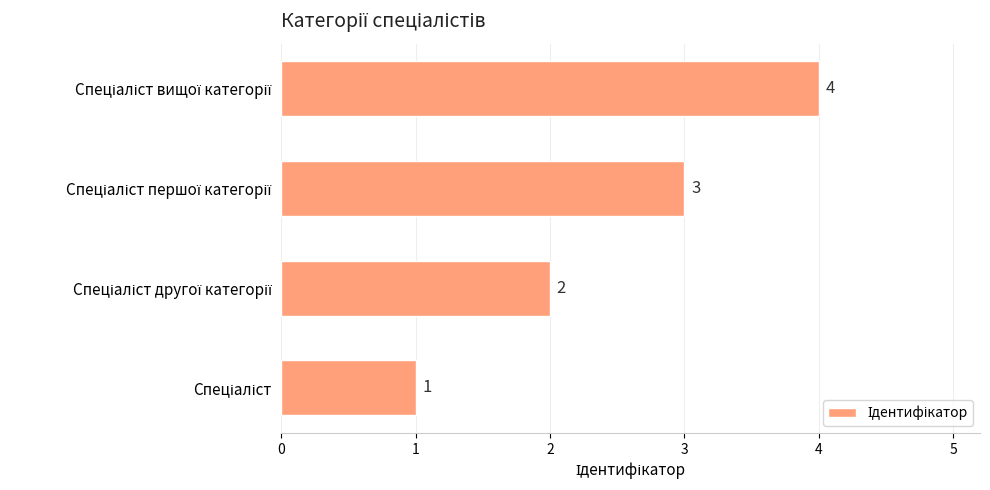

What is the sum of all values?

10